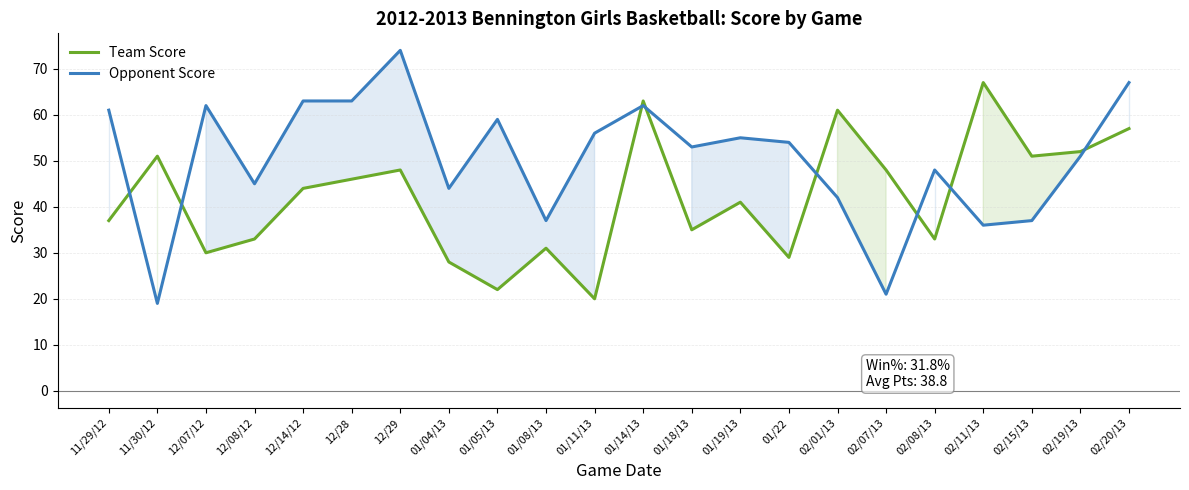

Which series ends up on top after the final intersection of Opponent Score and Team Score?

Opponent Score